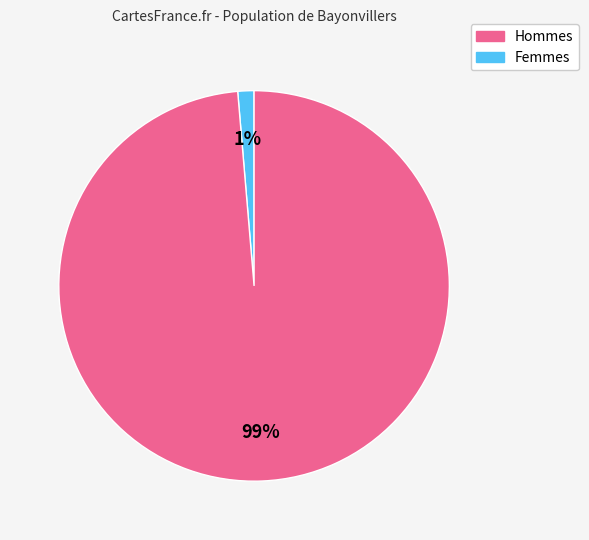

To the nearest percent, what is the average slice percentage?

50%